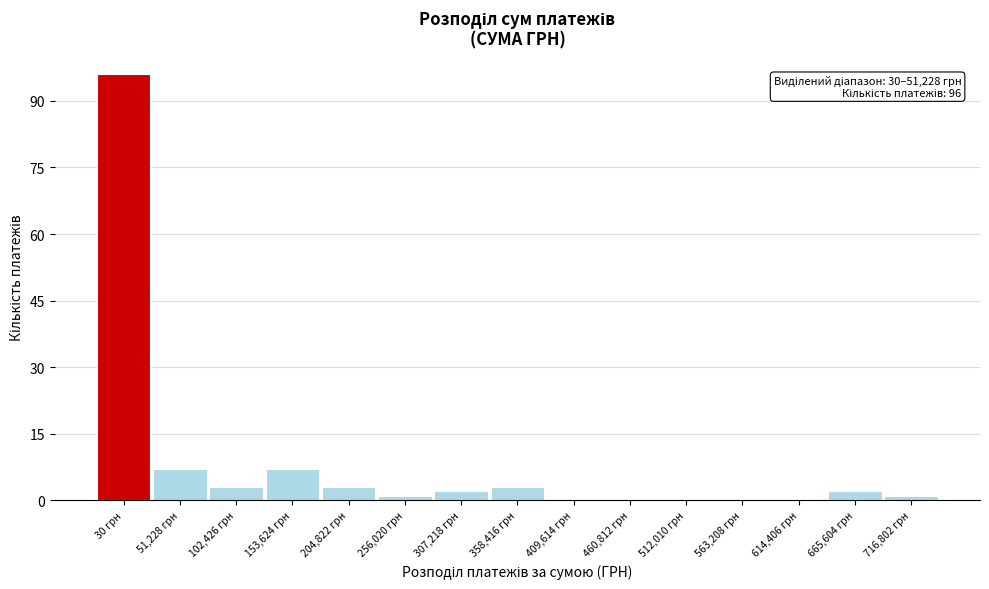

Reading right to left, what are all the values shown in this chart?

716,802 грн=1	665,604 грн=2	614,406 грн=0	563,208 грн=0	512,010 грн=0	460,812 грн=0	409,614 грн=0	358,416 грн=3	307,218 грн=2	256,020 грн=1	204,822 грн=3	153,624 грн=7	102,426 грн=3	51,228 грн=7	30 грн=96